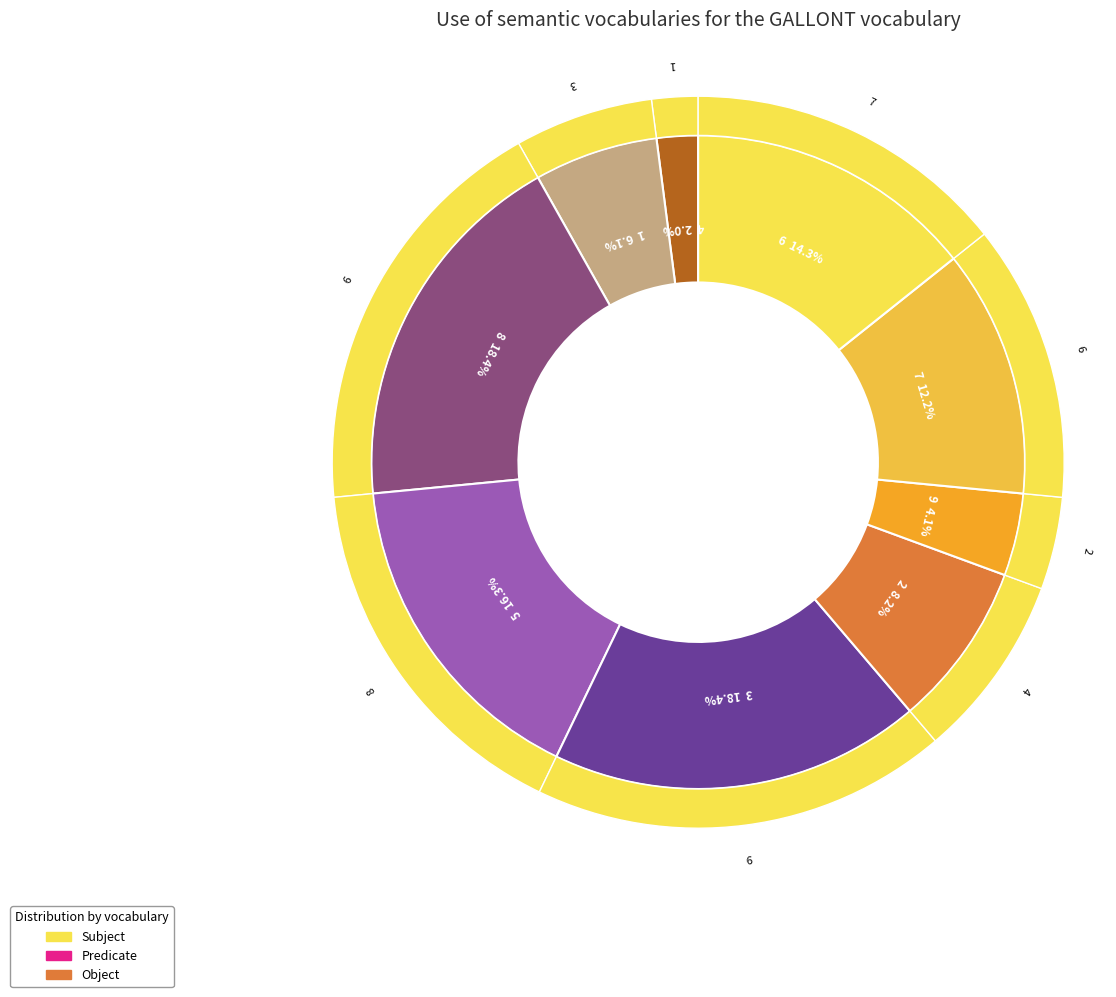

Which slice is the largest?

8